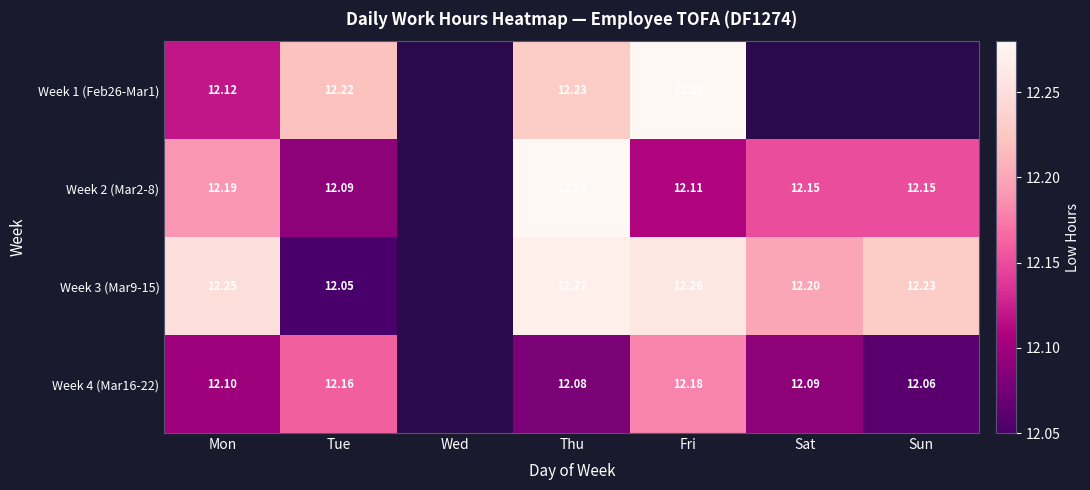

Is the value of Week 2 (Mar2-8) at Sun greater than the value of Week 4 (Mar16-22) at Mon?

Yes